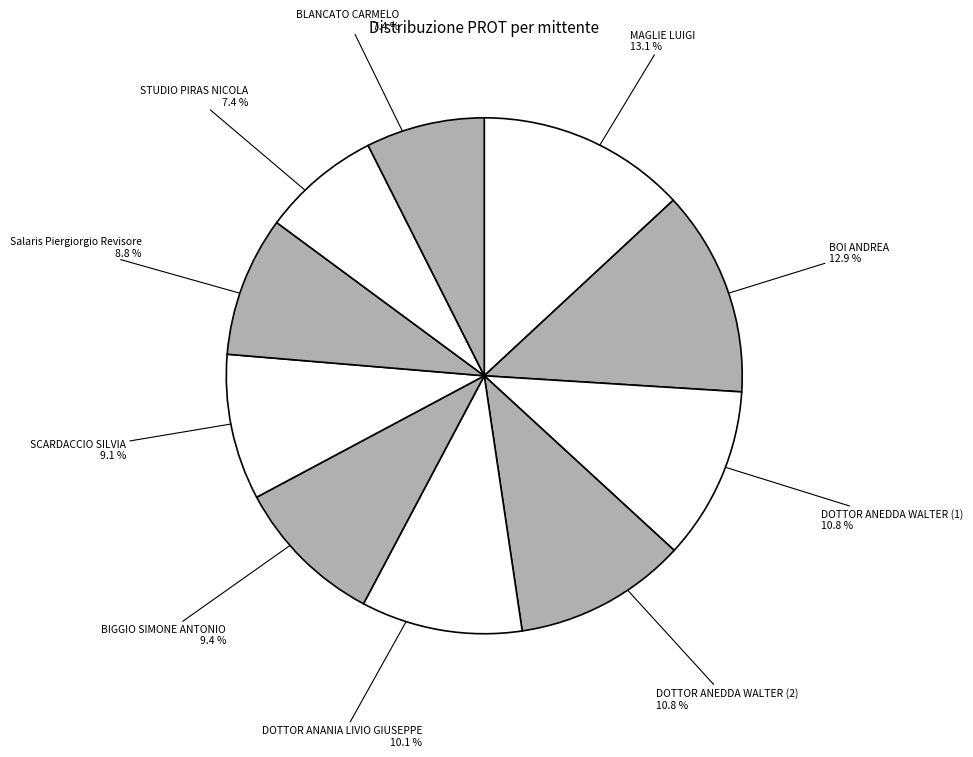

What is the ratio of the value at MAGLIE LUIGI to the value at SCARDACCIO SILVIA?

1.4